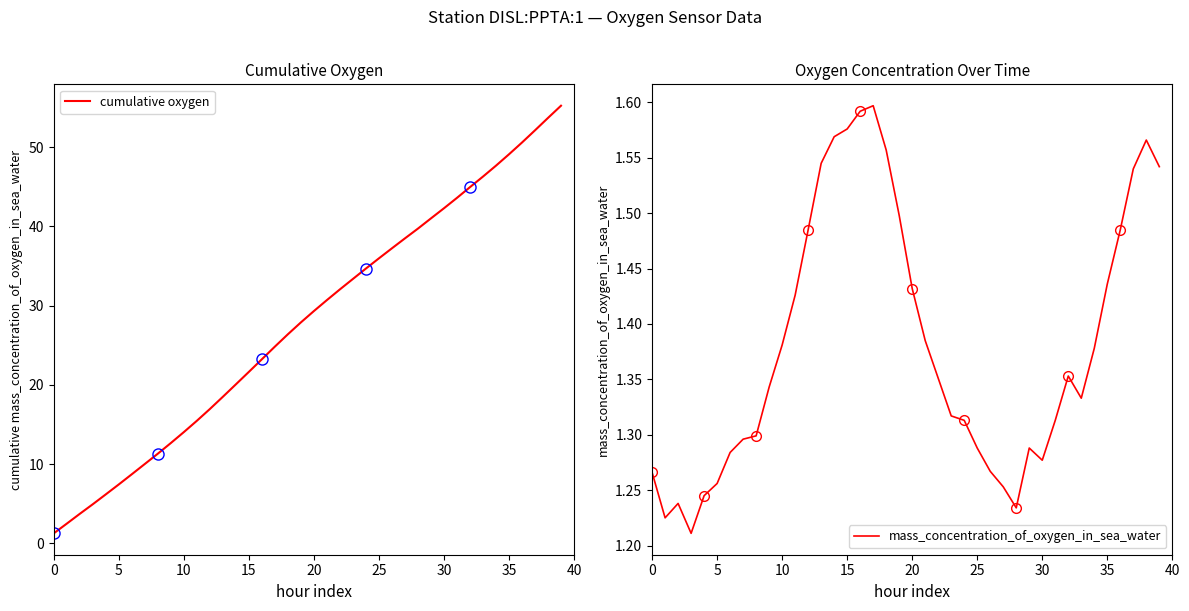

What are all the series names shown in the legend?

cumulative oxygen, mass_concentration_of_oxygen_in_sea_water